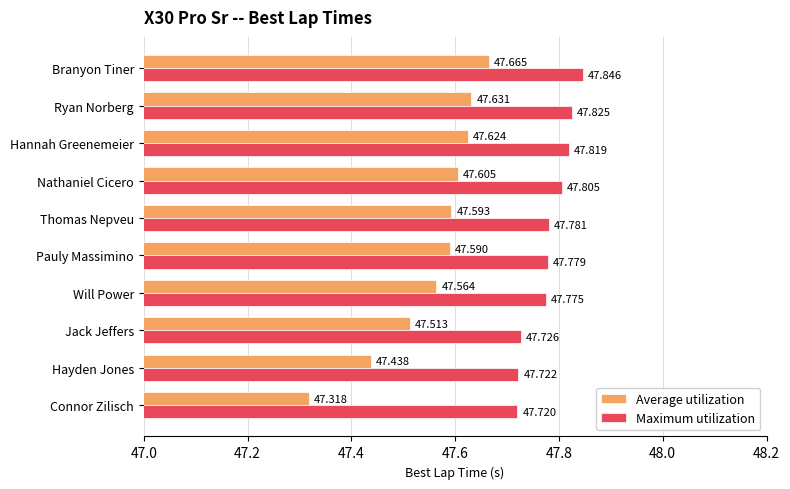

At which category is the sum across all series the highest?

Branyon Tiner